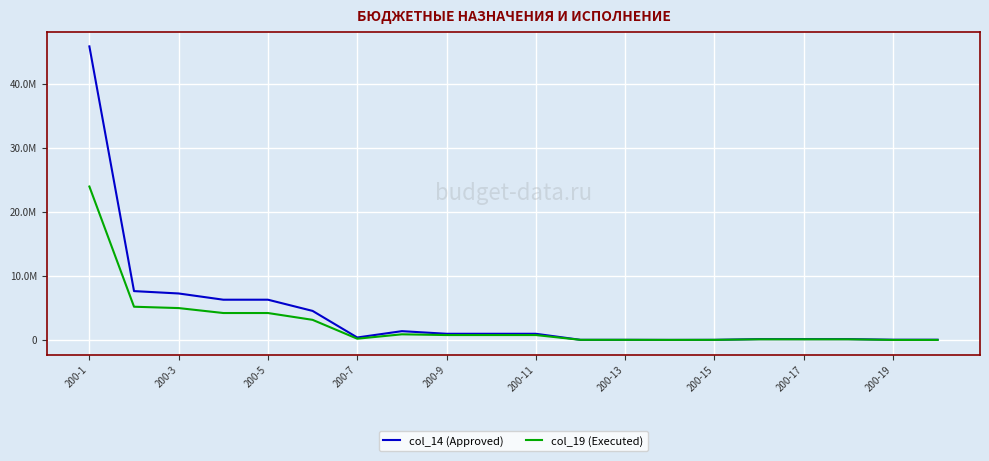

What are all the series names shown in the legend?

col_14 (Approved), col_19 (Executed)